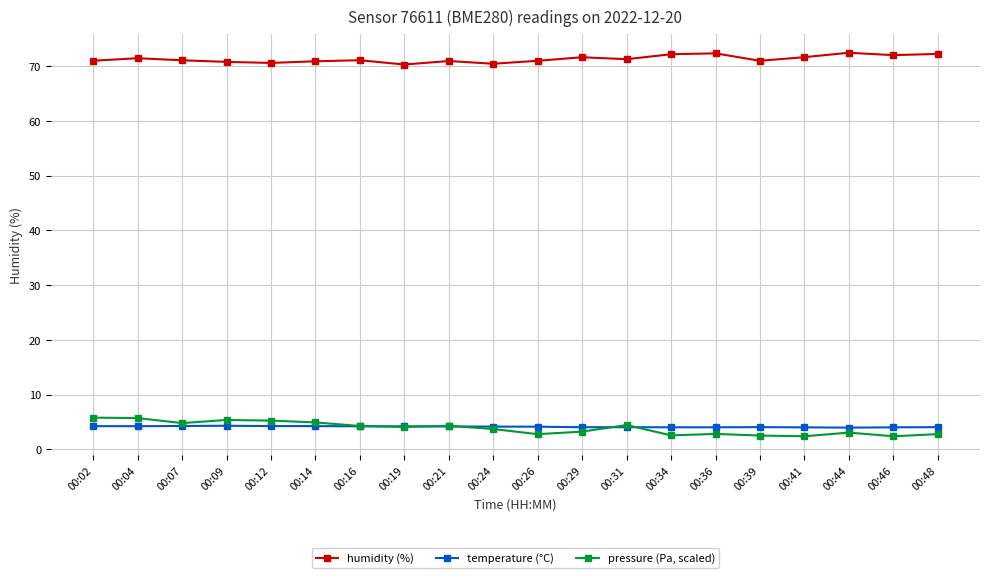

How many series are shown in this chart?

3